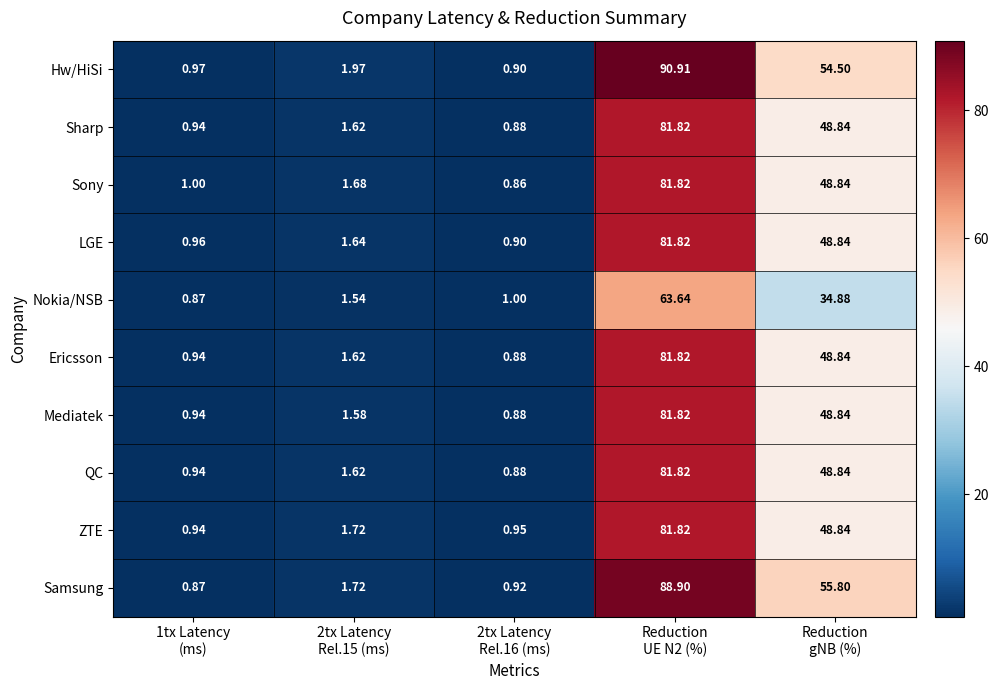

Which series has the widest spread of values?

Hw/HiSi